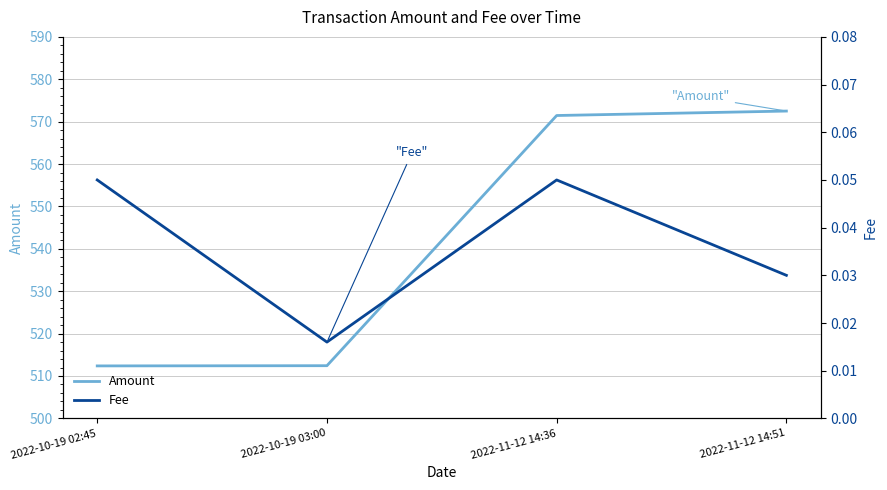

The Amount series shows 512.4 at 2022-10-19 03:00. True or false?

True